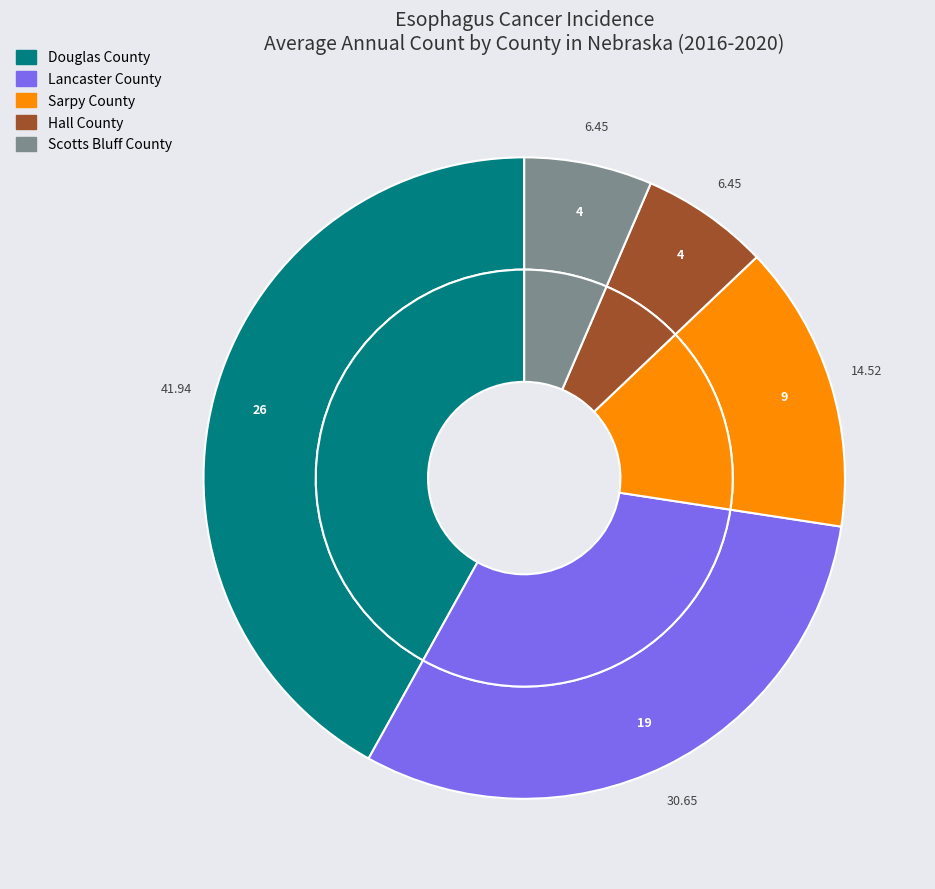

Combined, do Sarpy County and Douglas County account for over 50%?

Yes